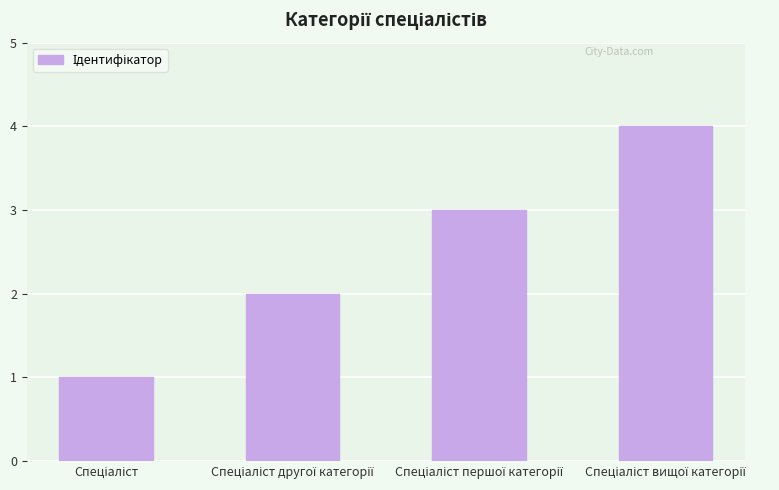

What is the sum of all values?

10